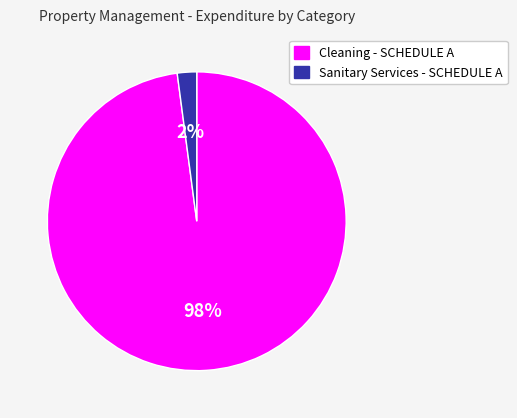

Between Cleaning - SCHEDULE A and Sanitary Services - SCHEDULE A, which is larger?

Cleaning - SCHEDULE A